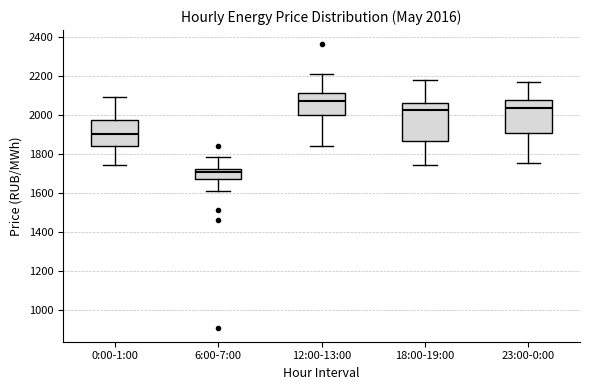

Comparing the boxes themselves (not the whiskers), which one is the tallest?

18:00-19:00